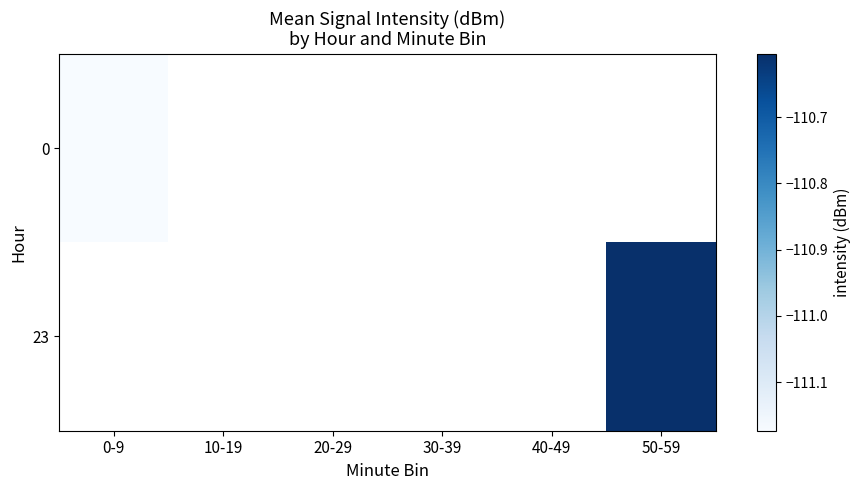

What is the greatest value displayed?

-110.6